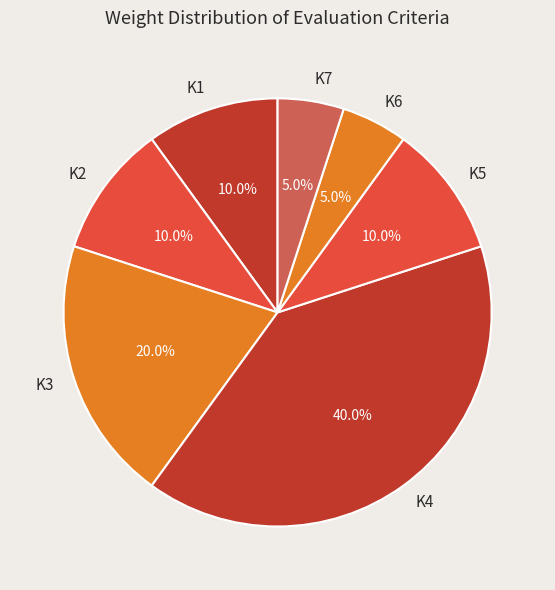

What percentage do K5 and K1 together represent?

20.0%